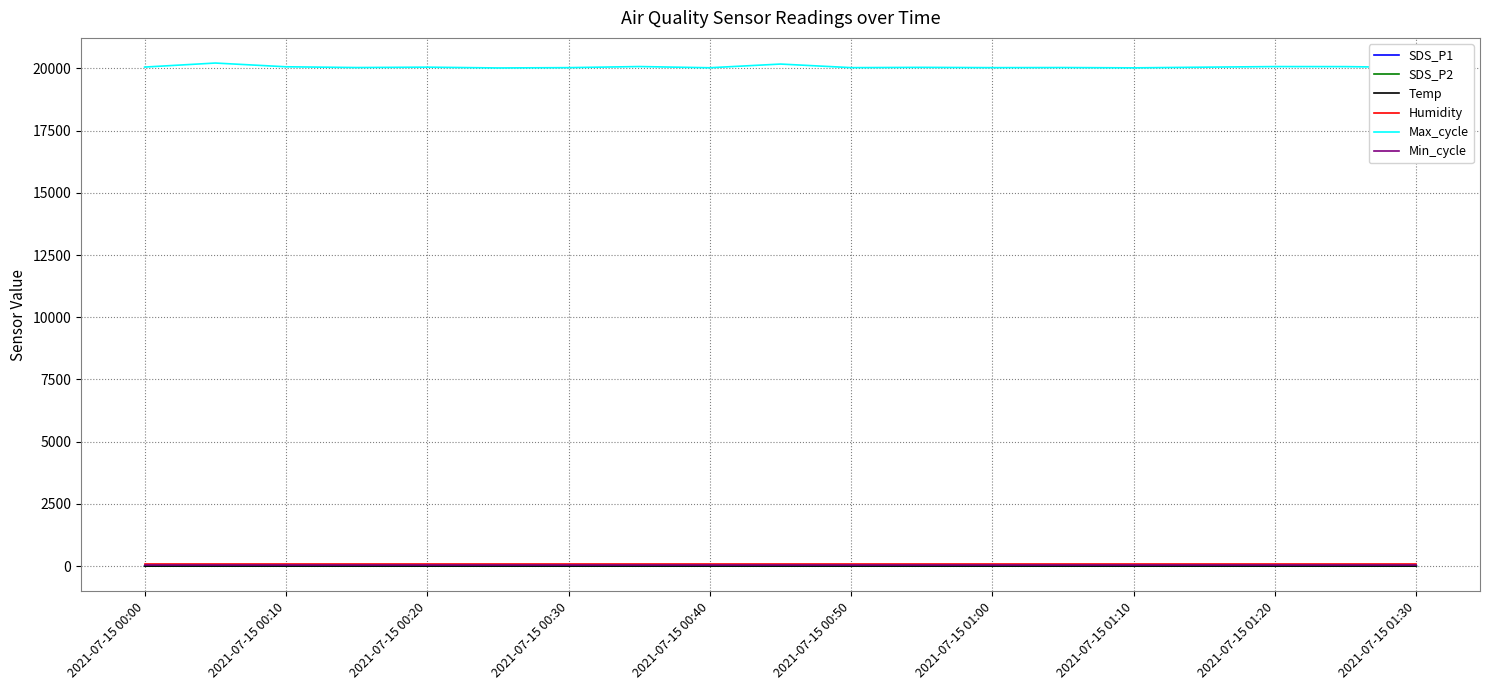

What is the difference between the maximum and minimum values in the Max_cycle series?

197.0